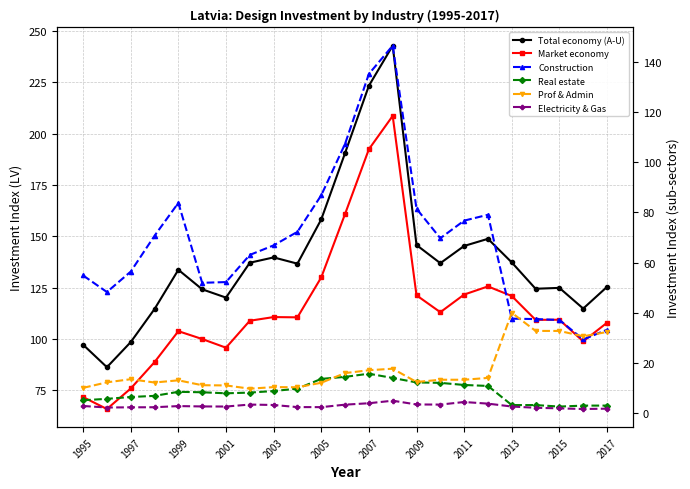

Count the number of categories in the chart.

23